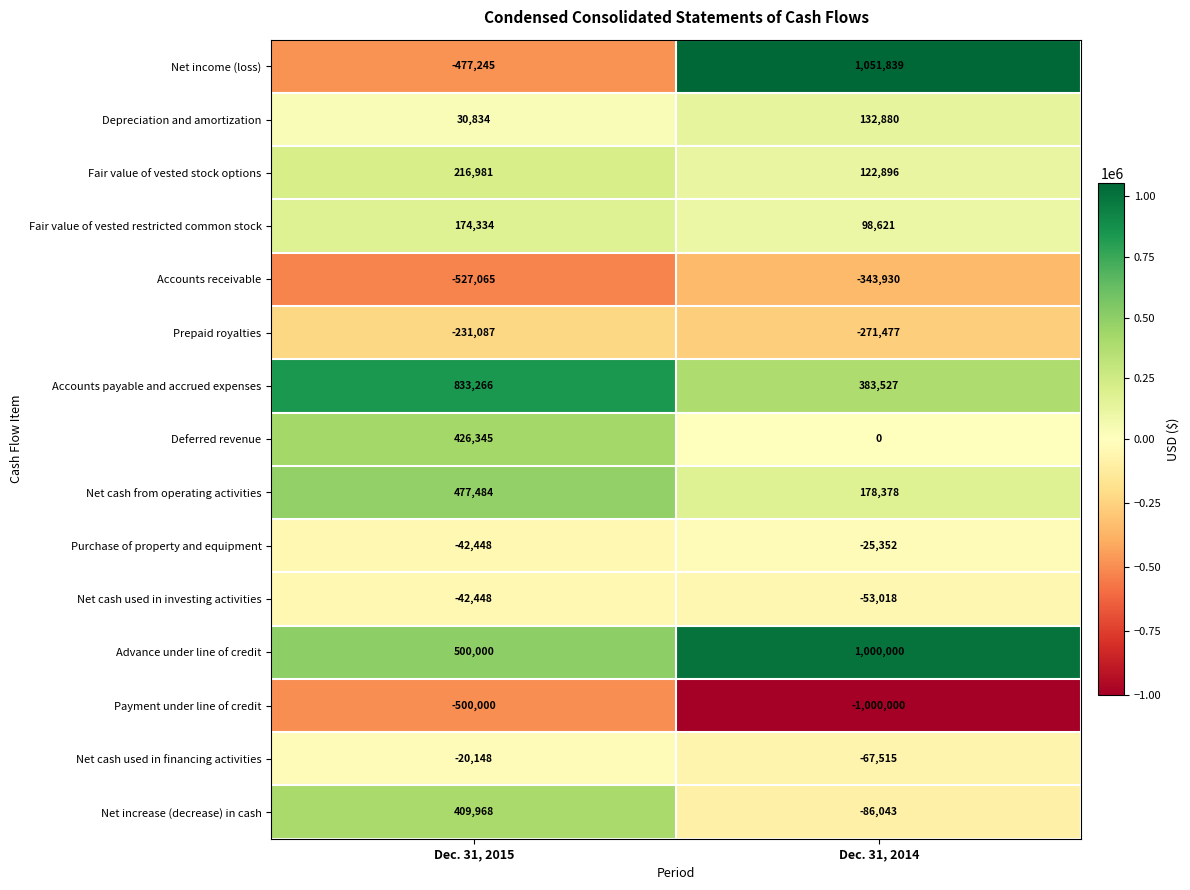

Reading left to right, list all the values displayed in this chart.

Net income (loss): -477245	1051839
Depreciation and amortization: 30834	132880
Fair value of vested stock options: 216981	122896
Fair value of vested restricted common stock: 174334	98621
Accounts receivable: -527065	-343930
Prepaid royalties: -231087	-271477
Accounts payable and accrued expenses: 833266	383527
Deferred revenue: 426345	0
Net cash from operating activities: 477484	178378
Purchase of property and equipment: -42448	-25352
Net cash used in investing activities: -42448	-53018
Advance under line of credit: 500000	1000000
Payment under line of credit: -500000	-1000000
Net cash used in financing activities: -20148	-67515
Net increase (decrease) in cash: 409968	-86043